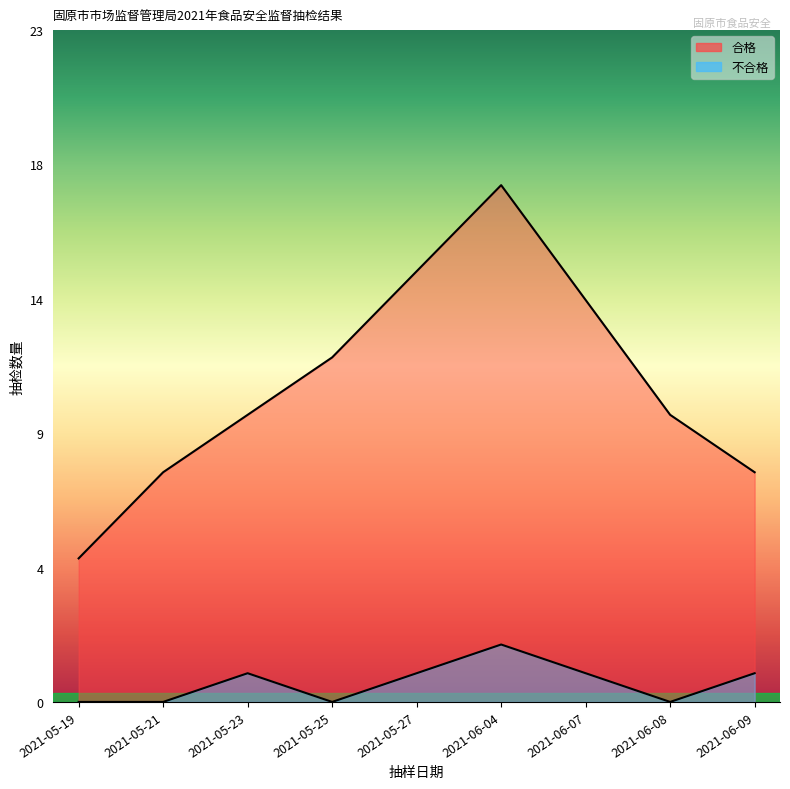

What are all the series names shown in the legend?

合格, 不合格